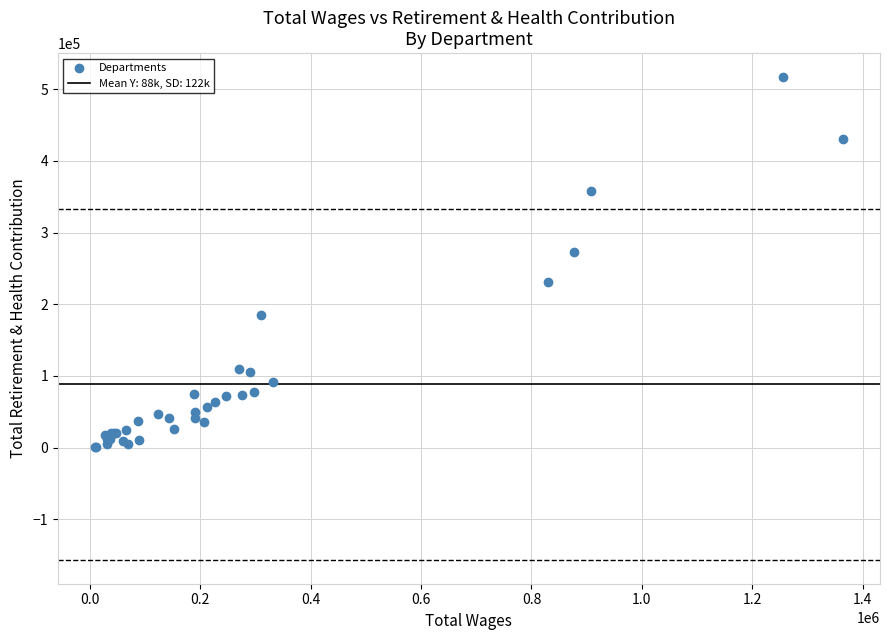

What Y value in the scatter plot is closest to 259050?

272659